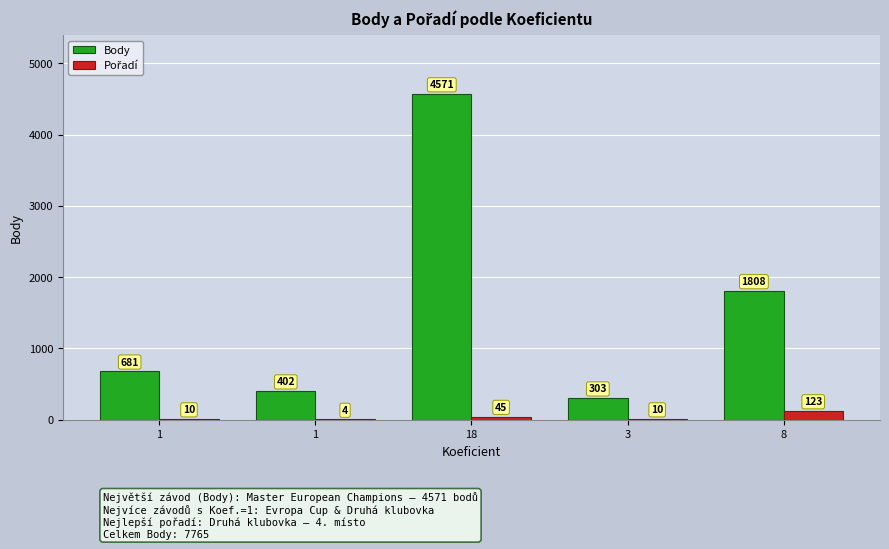

Reading right to left, transcribe all the data shown in this chart.

Body: 8=1808	3=303	18=4571	1=402	1=681
Pořadí: 8=123	3=10	18=45	1=4	1=10